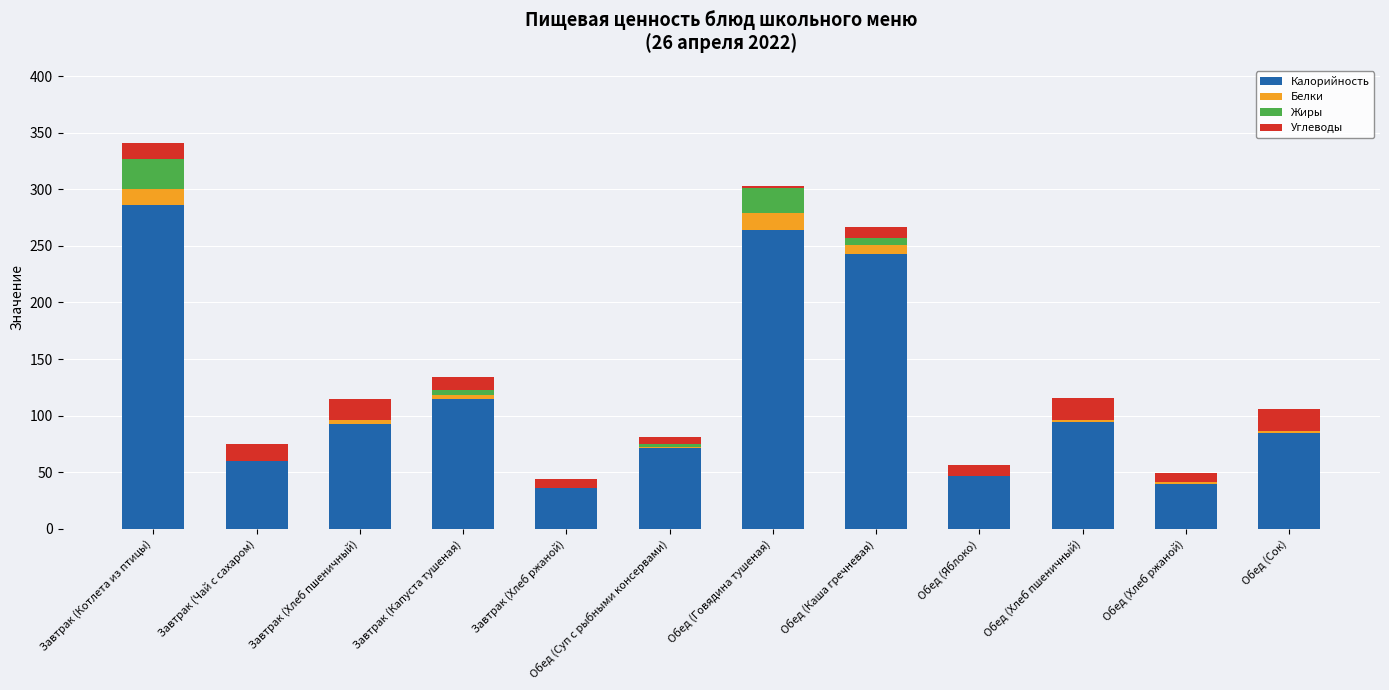

At which label does Калорийность reach its peak?

Завтрак (Котлета из птицы)